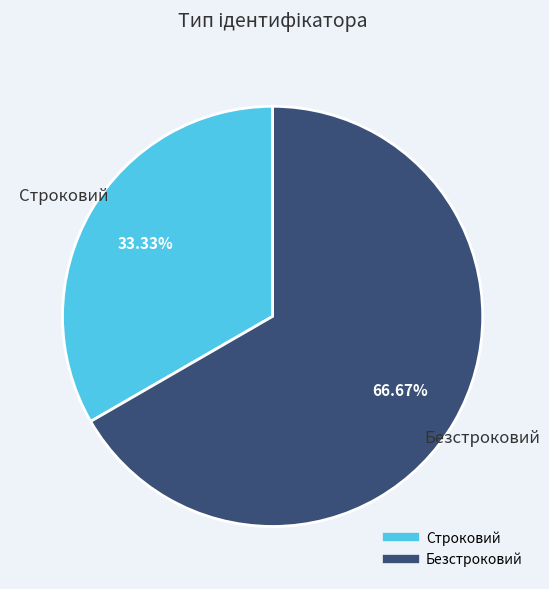

To the nearest percent, what is the difference between the largest and smallest slice percentages?

33%